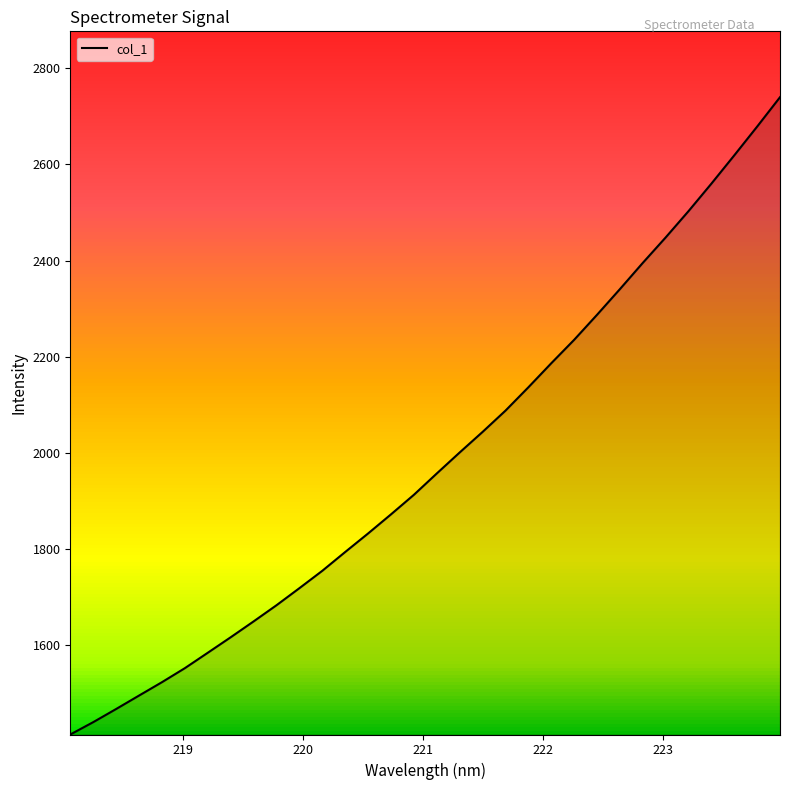

Reading left to right, list all the values displayed in this chart.

218.0596=1414.3	218.2508=1440.0	218.442=1467.3	218.6332=1495.3	218.8244=1523.1	219.0156=1552.3	219.2067=1584.3	219.3979=1616.6	219.589=1649.5	219.7801=1683.2	219.9712=1718.7	220.1623=1754.8	220.3533=1793.9	220.5444=1832.5	220.7354=1872.2	220.9264=1912.9	221.1174=1957.3	221.3083=2000.9	221.4993=2043.6	221.6902=2087.9	221.8812=2136.4	222.0721=2186.4	222.263=2235.1	222.4538=2287.1	222.6447=2340.5	222.8355=2395.1	223.0264=2448.0	223.2172=2502.8	223.408=2559.9	223.5987=2618.7	223.7895=2678.5	223.9802=2739.7